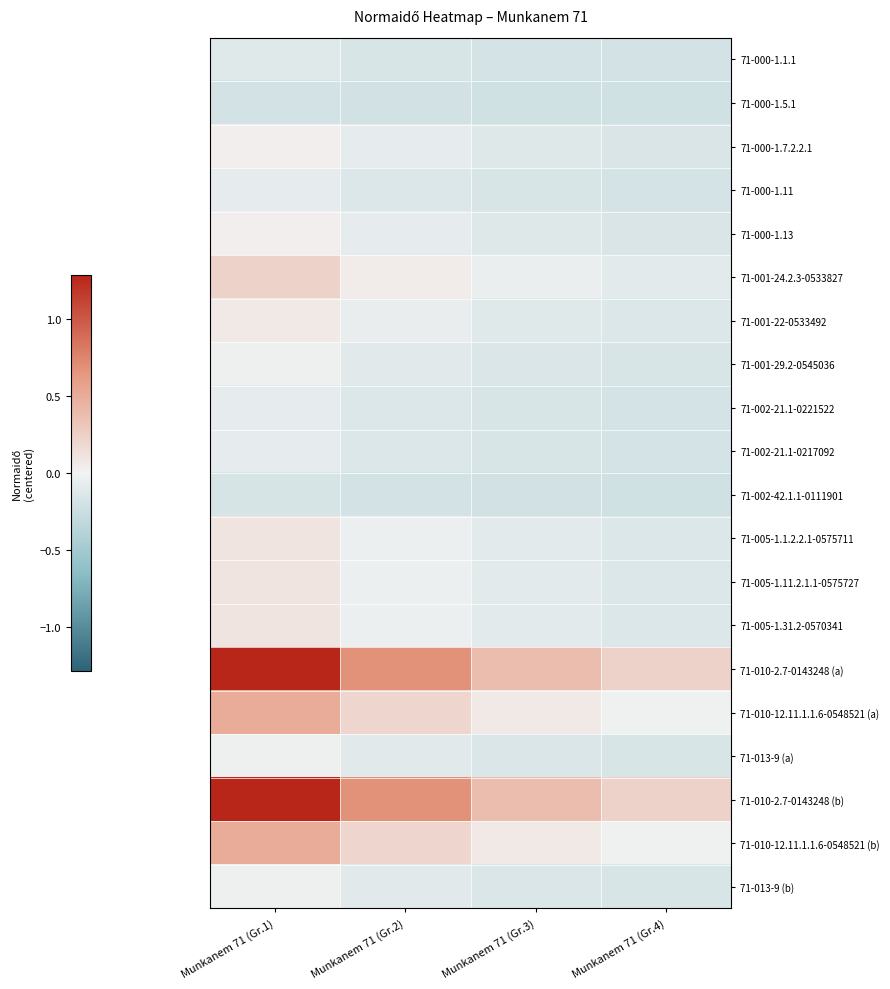

At which category is the sum across all series the highest?

Munkanem 71 (Gr.1)